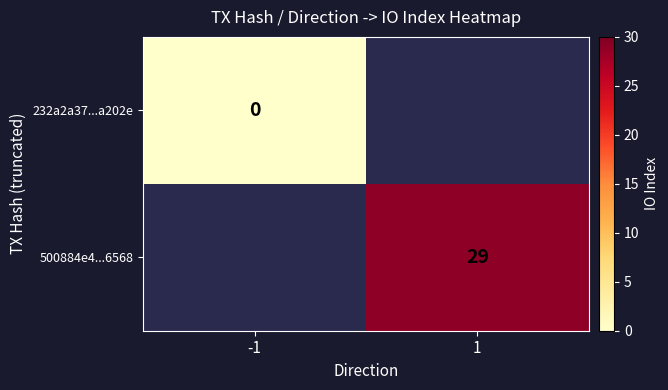

Is it true that 500884e4...6568 equals 29 at 1?

True